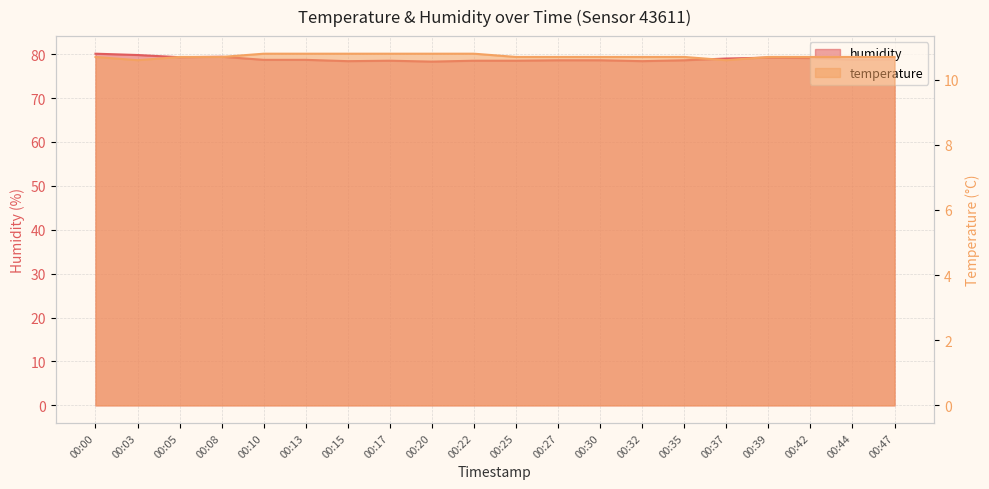

What is the spread (max minus min) of values at 00:47?

68.1